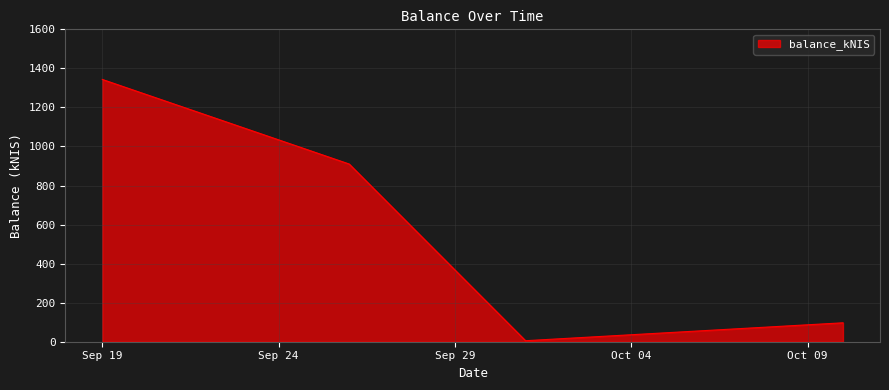

How many lines are shown in the chart?

1